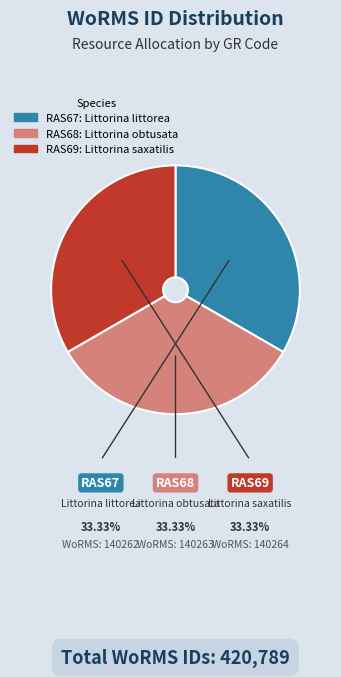

Does any single category account for the majority?

No